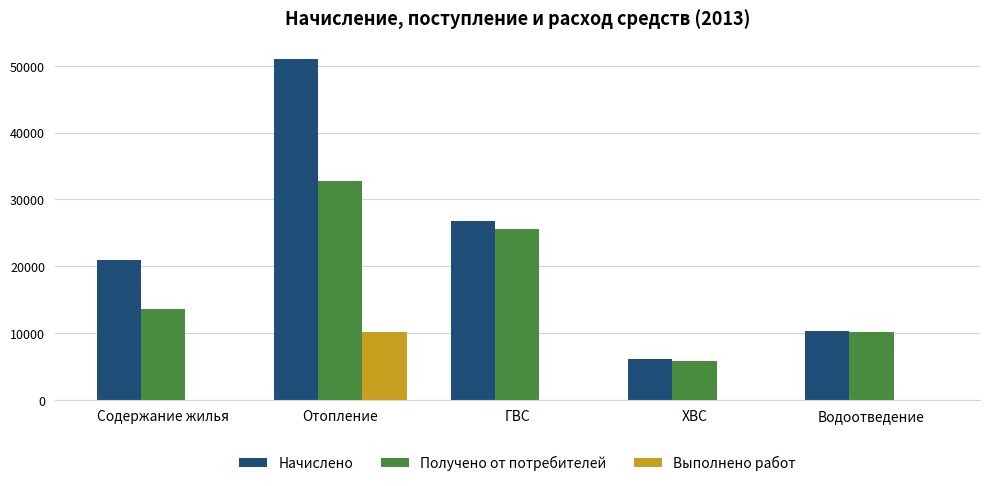

Where is Получено от потребителей nearest to the value 19293?

Содержание жилья